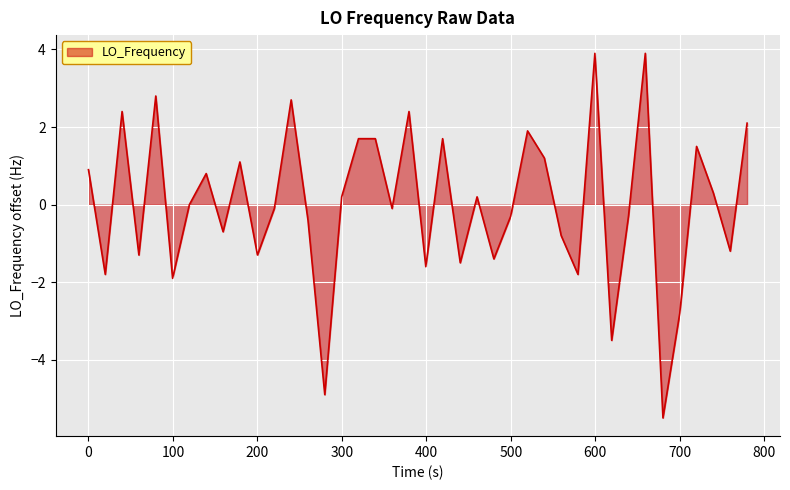

What is the minimum value shown in the chart?

-5.5